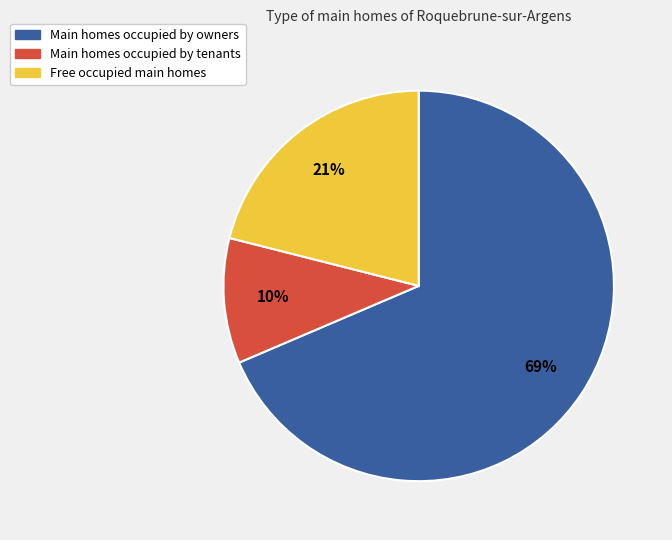

Does any single category account for the majority?

Yes